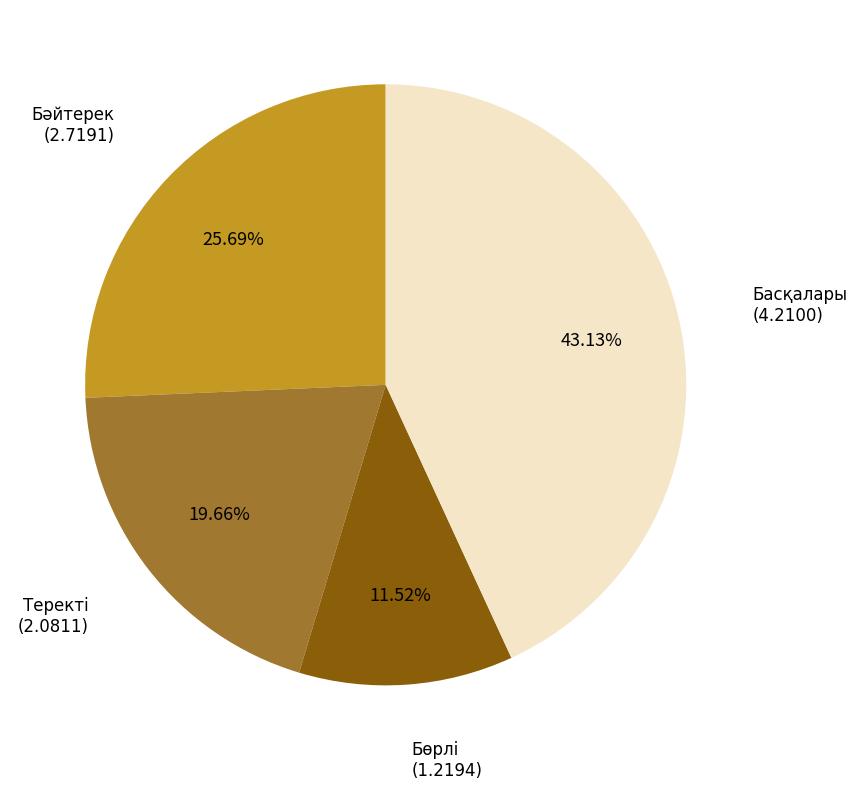

Combined, do Басқалары and Бөрлі account for over 50%?

Yes